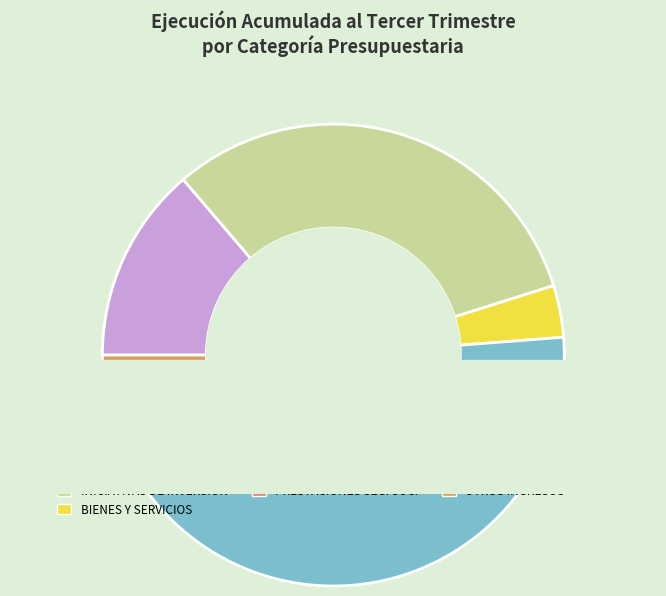

What is the change in value from INICIATIVAS DE INVERSIÓN to INGRESOS DE OPERACIÓN?

-8798436